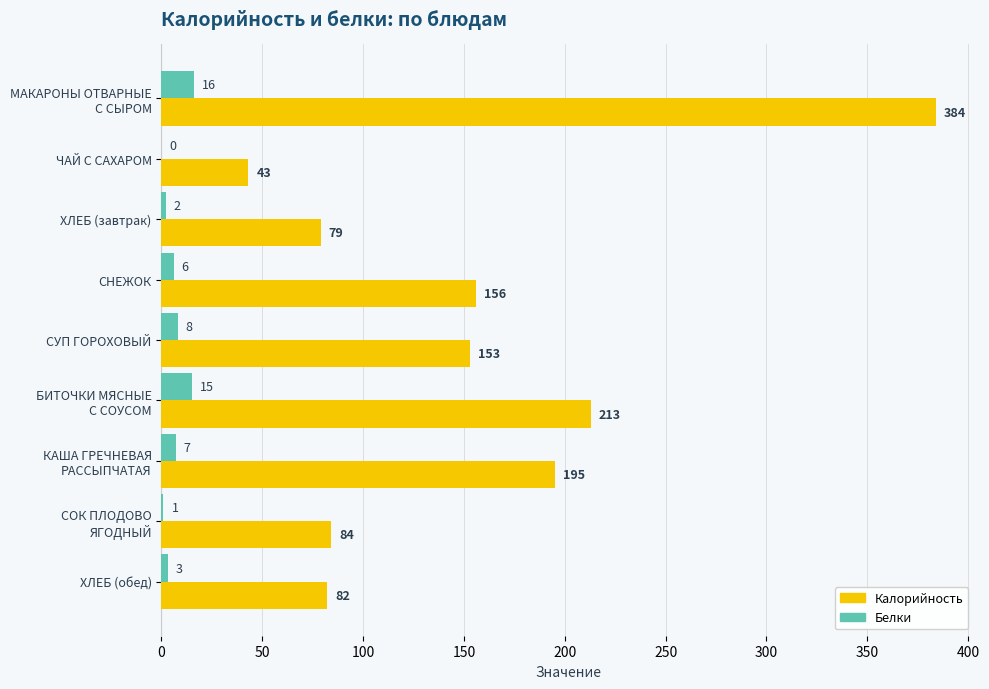

Where is Калорийность nearest to the value 213?

БИТОЧКИ МЯСНЫЕ
С СОУСОМ